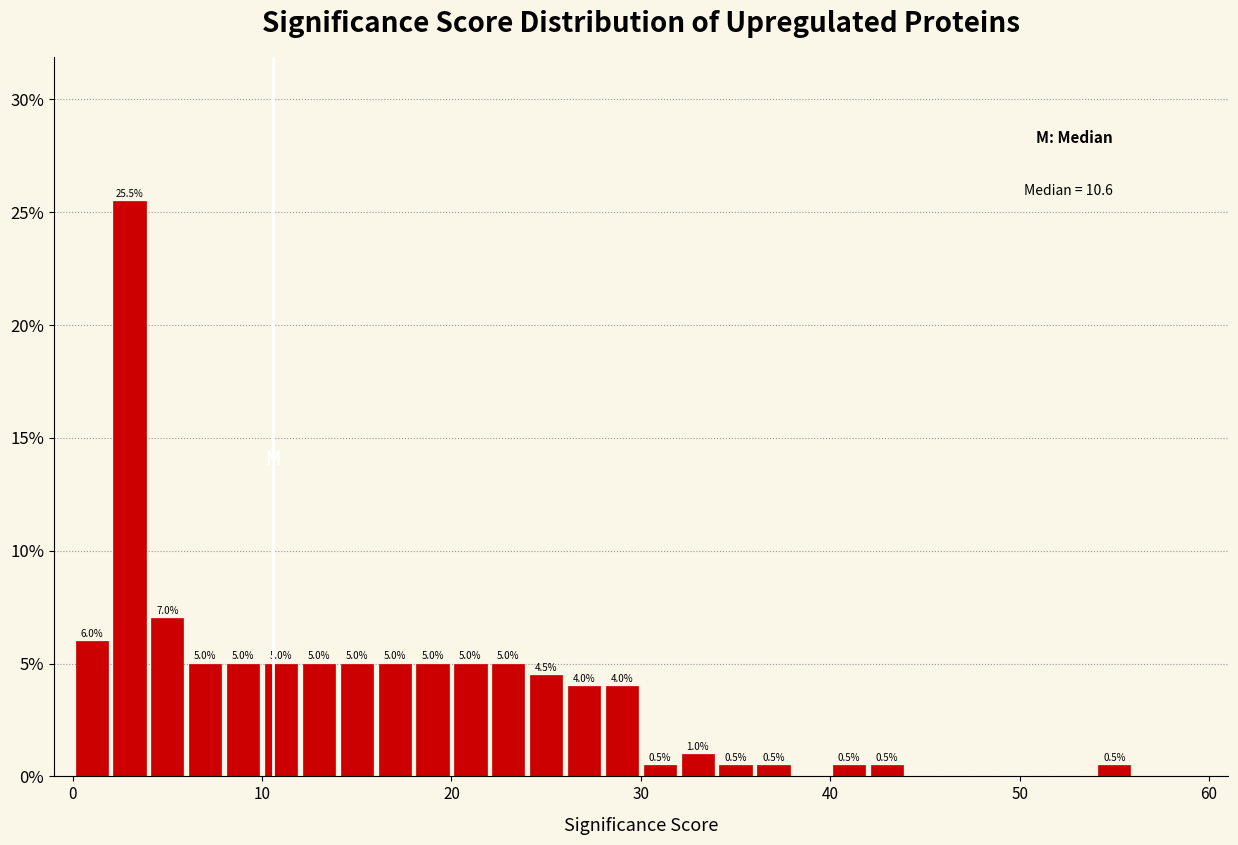

Read against the x-axis, roughly where is the centre of the tallest bar?

3